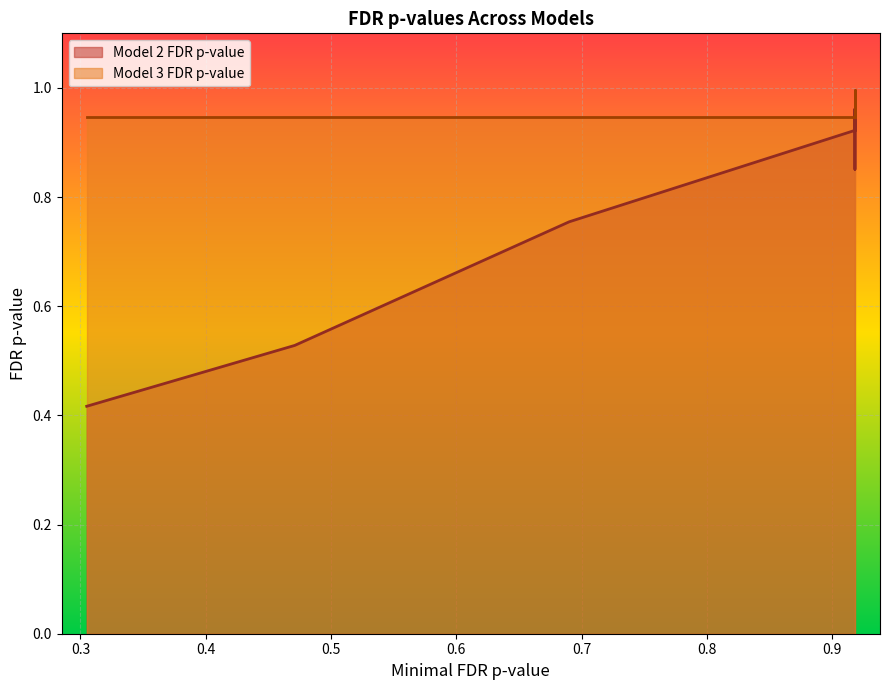

True or false: Model 3 FDR p-value and Model 2 FDR p-value intersect in this chart.

True